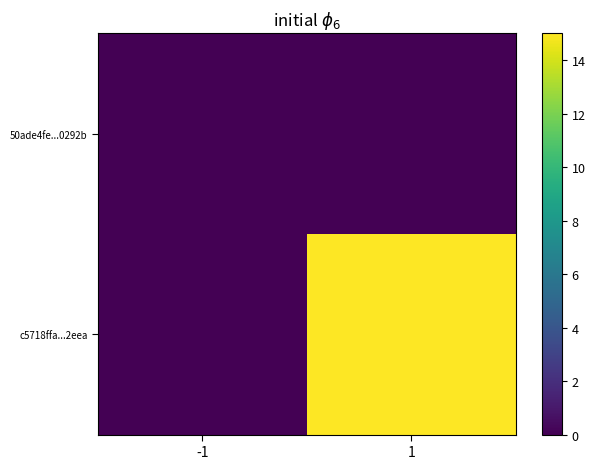

Which series changed the most between -1 and 1?

c5718ffa...2eea